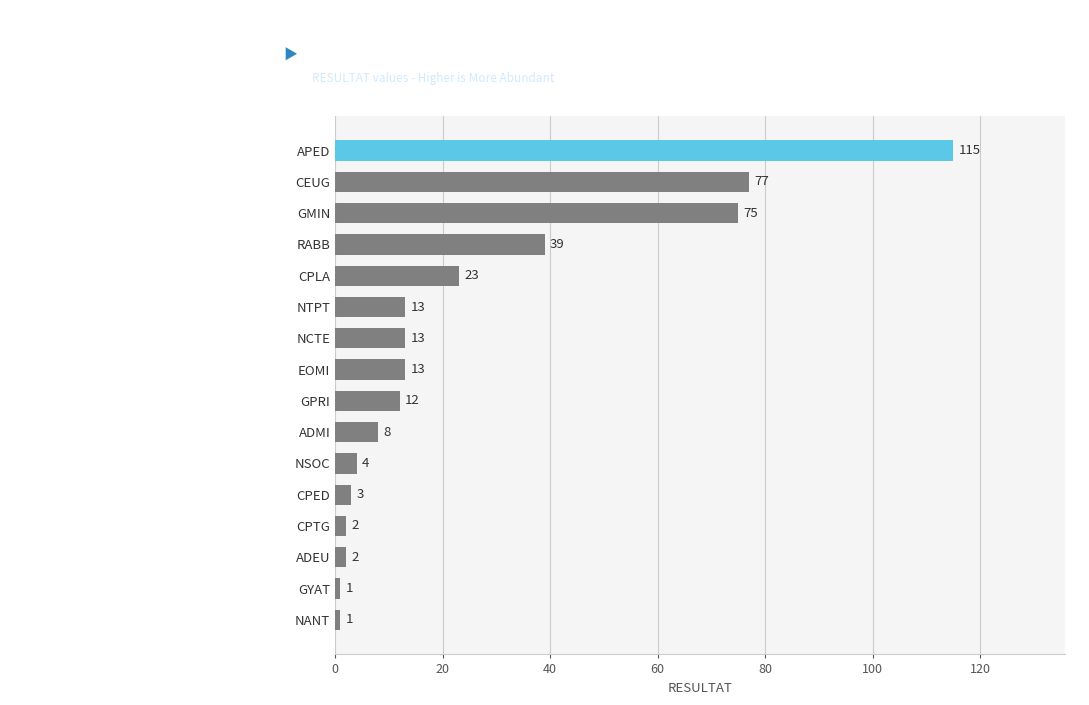

What is the maximum value shown in the chart?

115